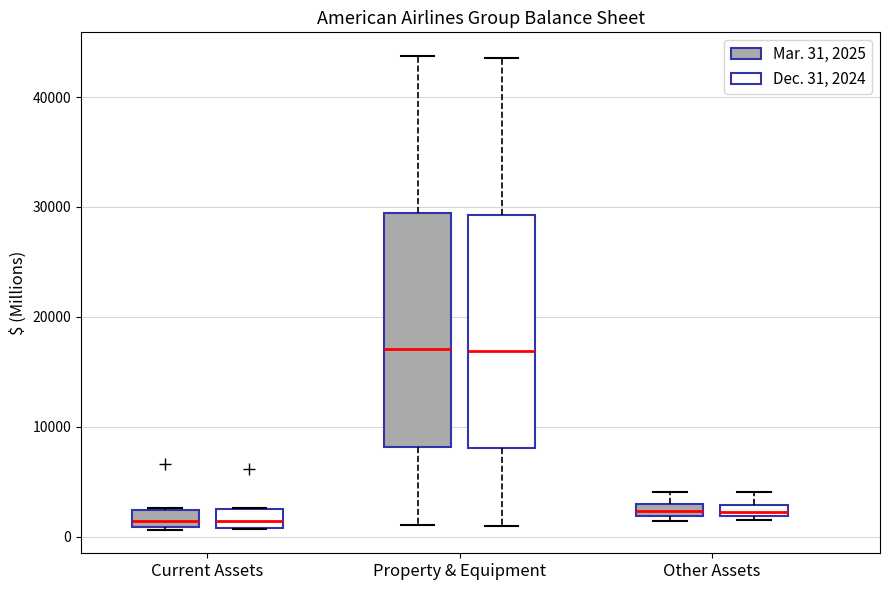

Where does the upper whisker of the box for Other Assets (Mar. 31, 2025) end on the y-axis? The values are not printed on the chart, so give them approximately, as read against the axis.

4000